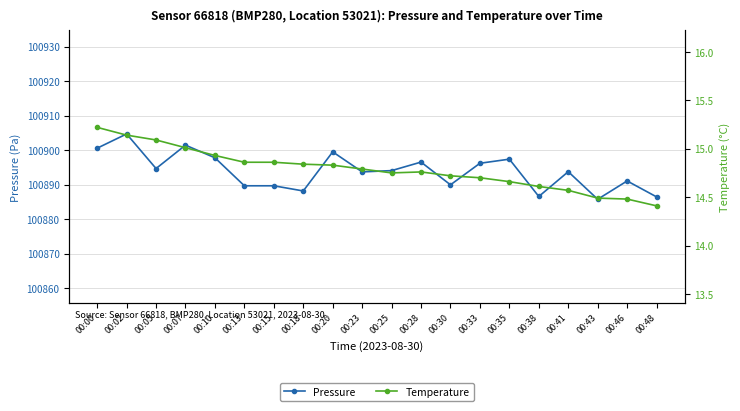

How many data points in Pressure are less than 100894?

10